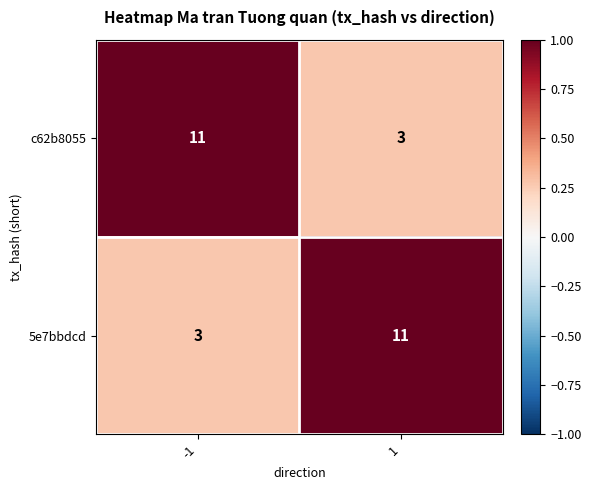

True or false: c62b8055 has a value of 3 at 1.

True